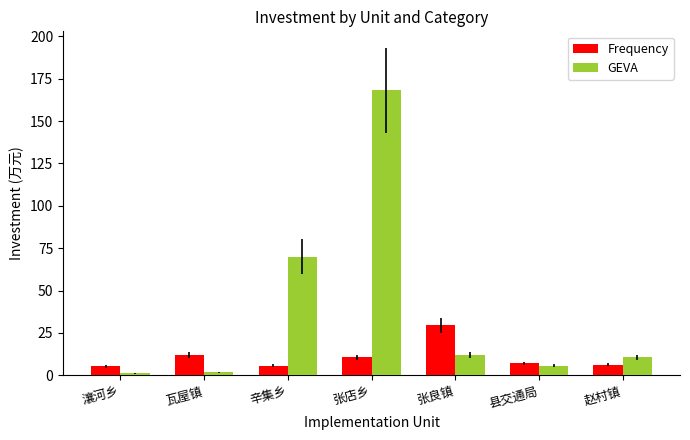

Which series has the largest total across all categories?

GEVA